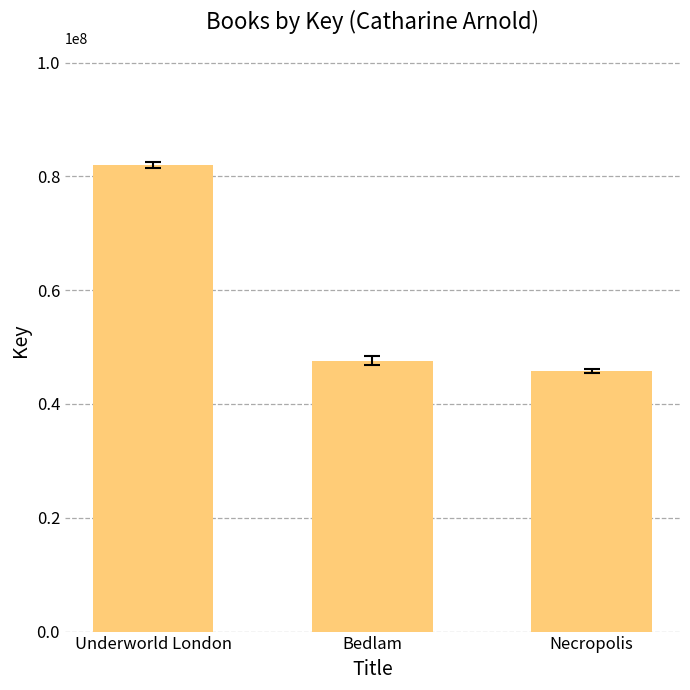

Read the value at Necropolis, to the nearest 10.

45822090